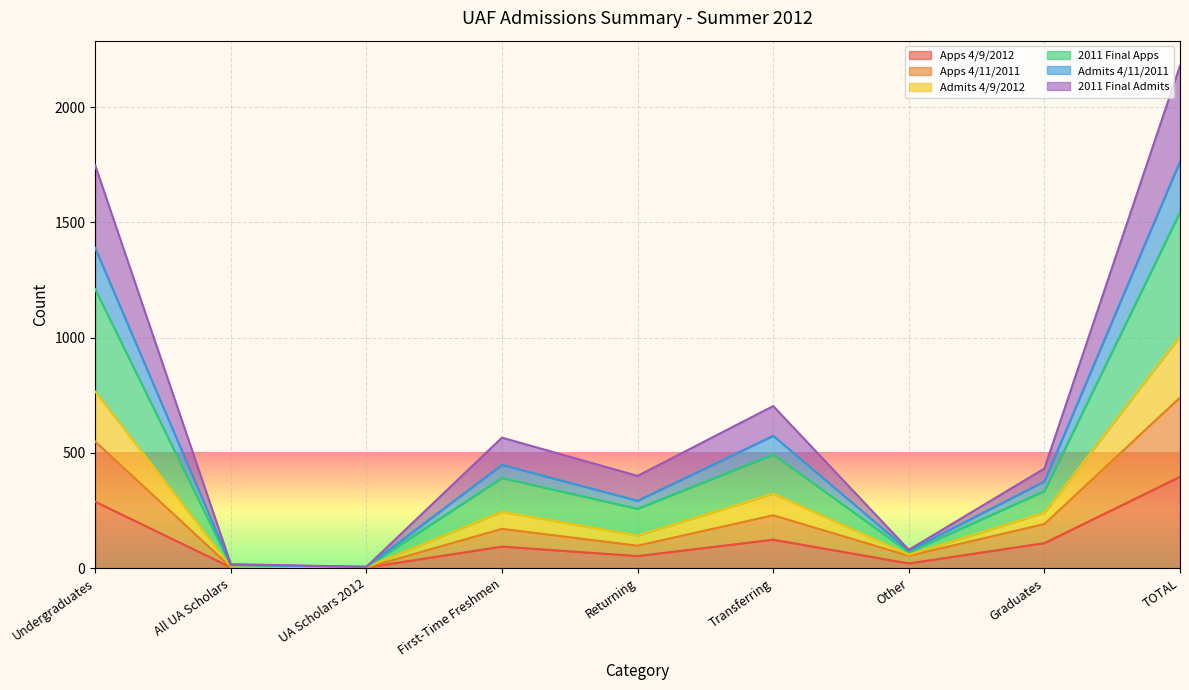

At which category is the sum across all series the highest?

TOTAL